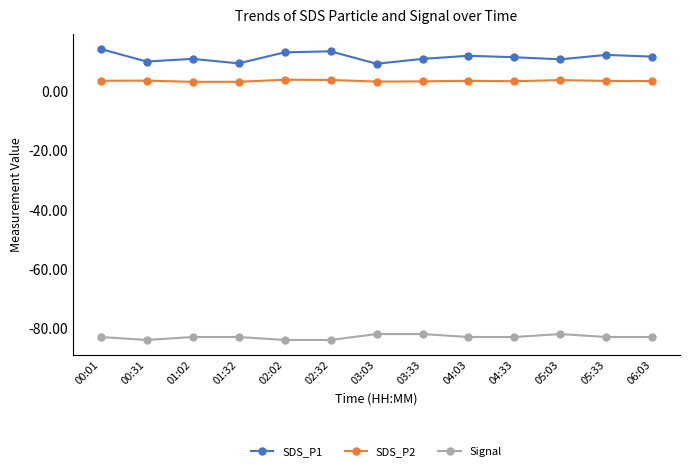

In SDS_P2, how many points are higher than both neighbors (excluding endpoints)?

4